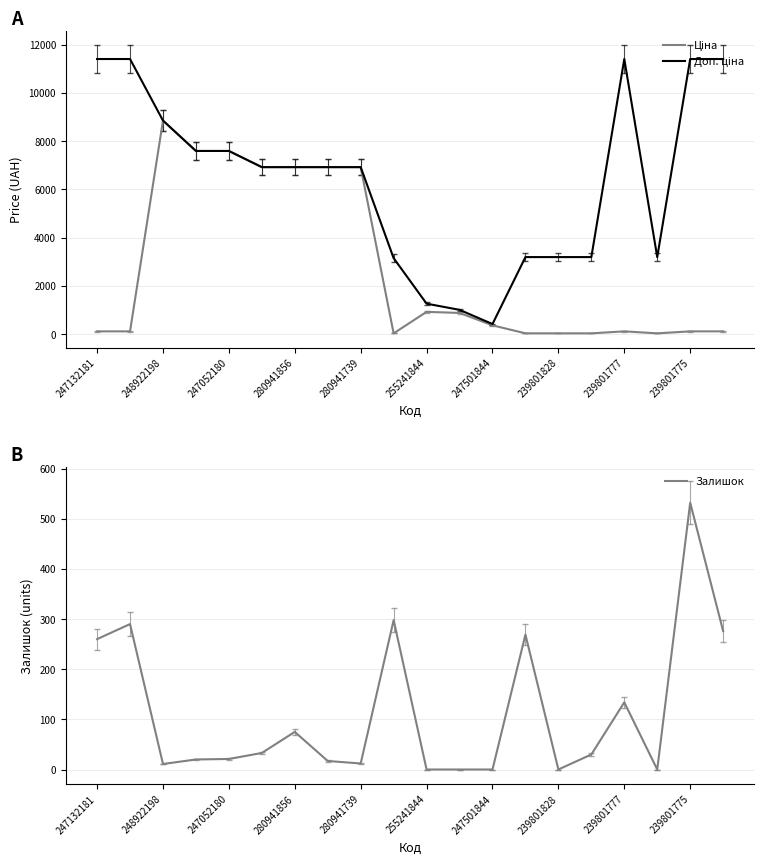

What is the greatest value displayed?

11410.0